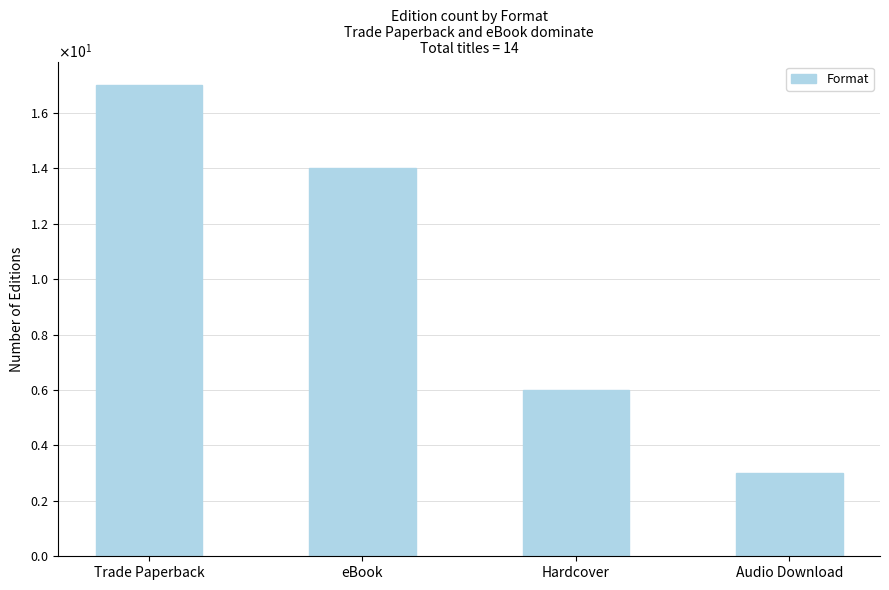

Does the chart contain any negative values?

No